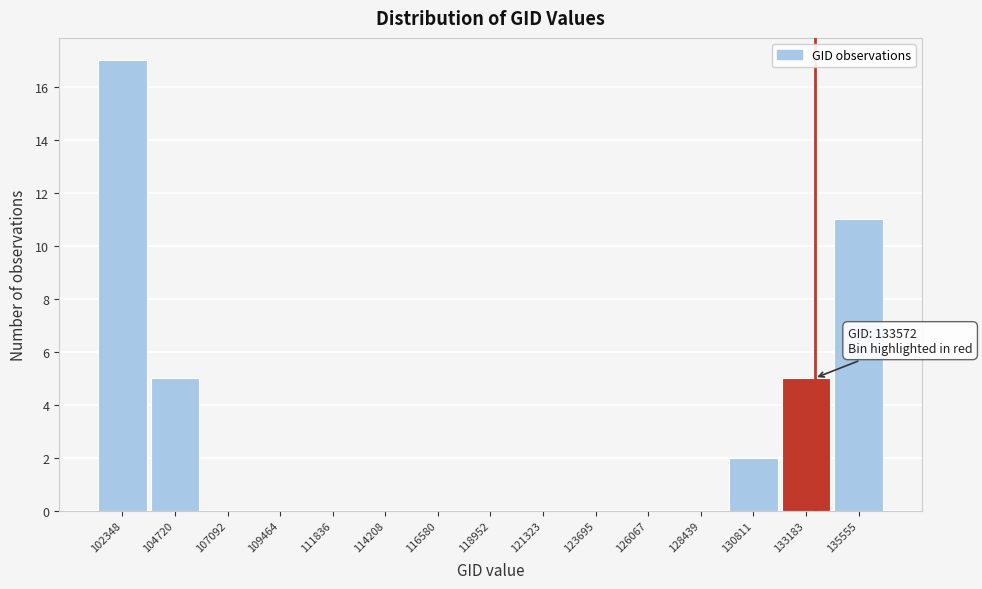

Over which range of the x-axis is the bar tallest?

101000 to 103500